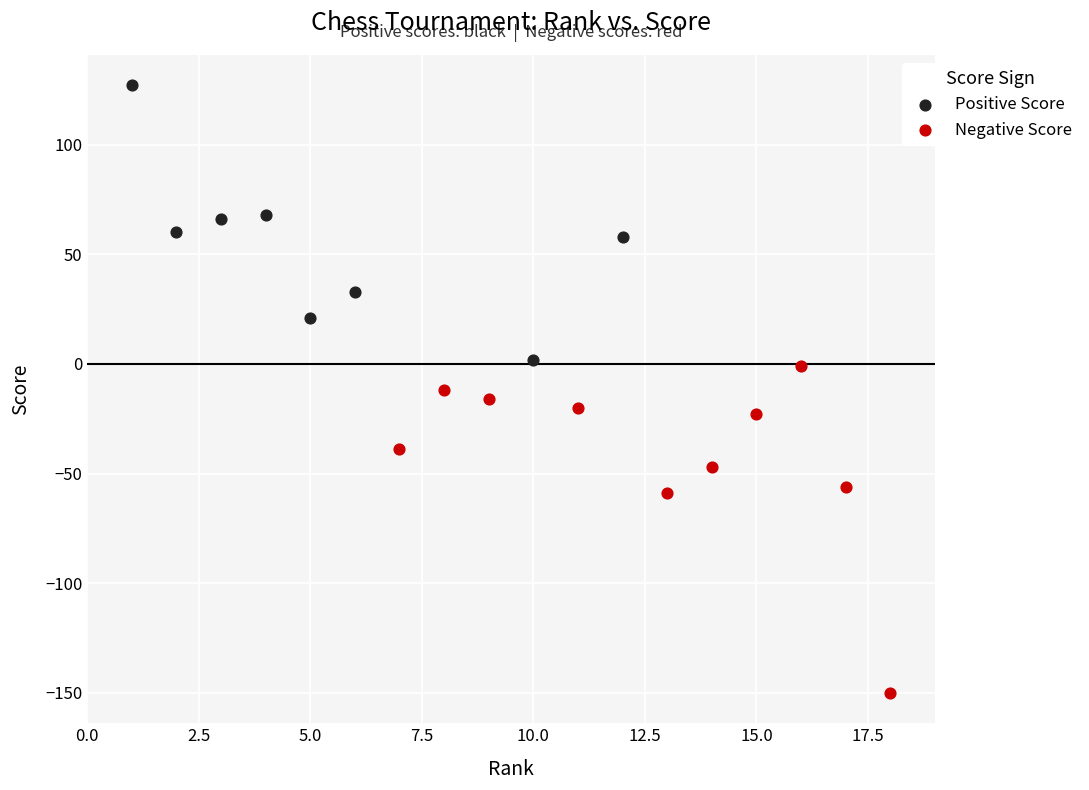

Which series reaches the minimum Y coordinate?

Negative Score